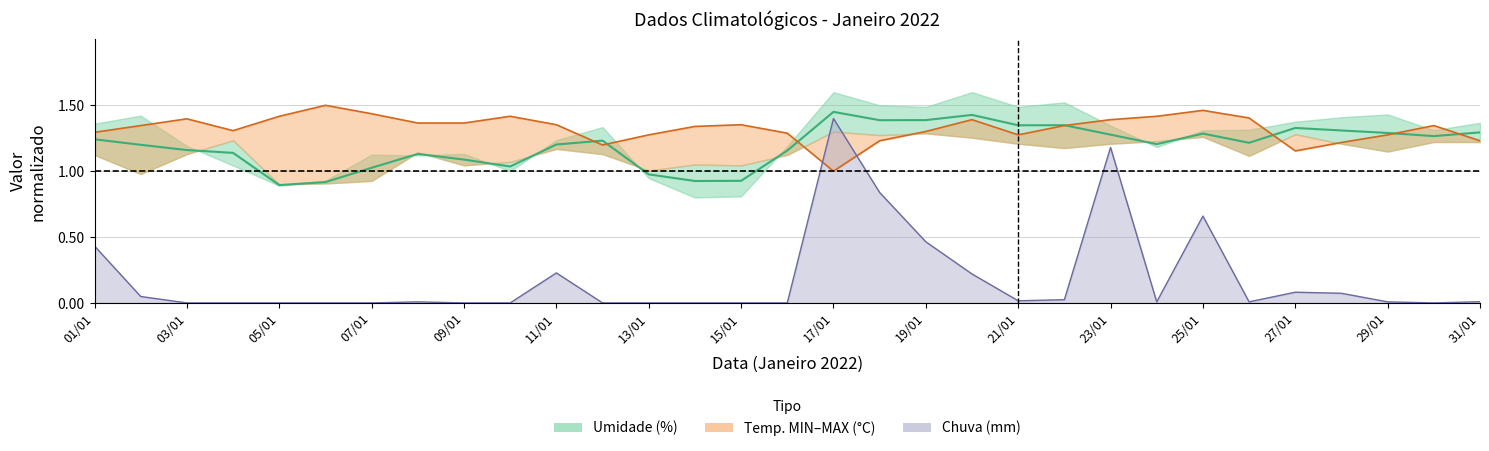

What is the difference between the second highest and second lowest values in the Chuva linha series?

1.2